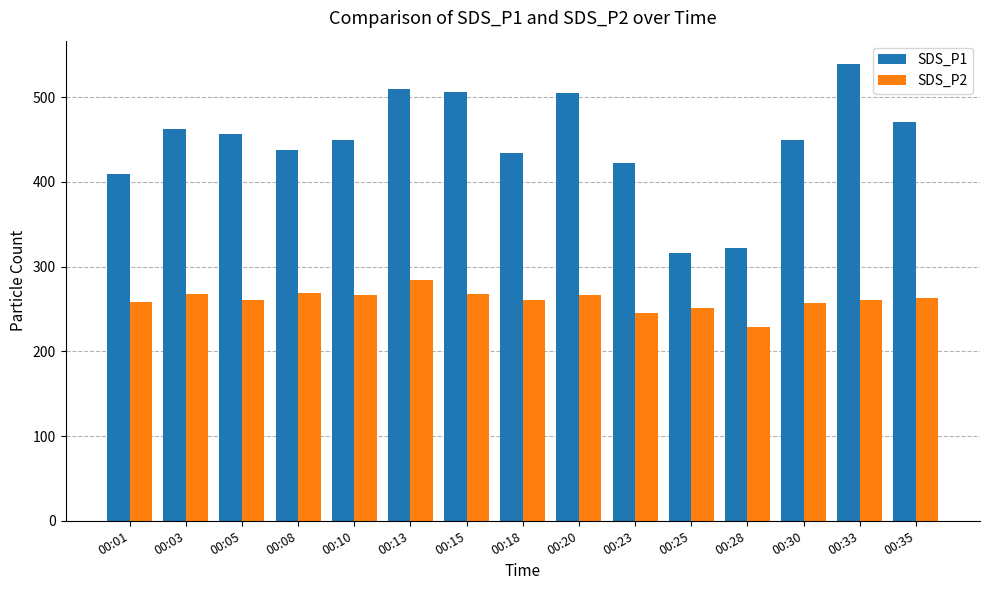

What is the average value of the SDS_P2 series?

260.5